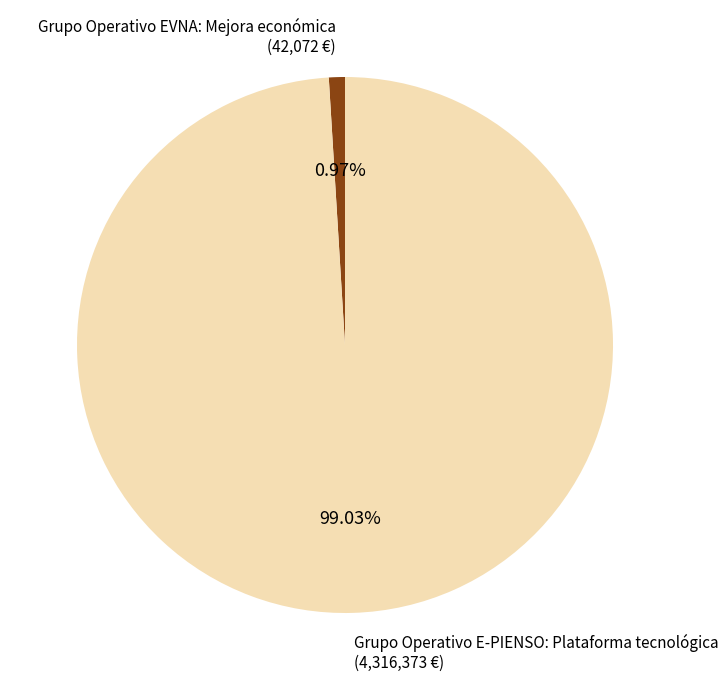

To the nearest percent, what portion does Grupo Operativo EVNA: Mejora económica represent?

1%